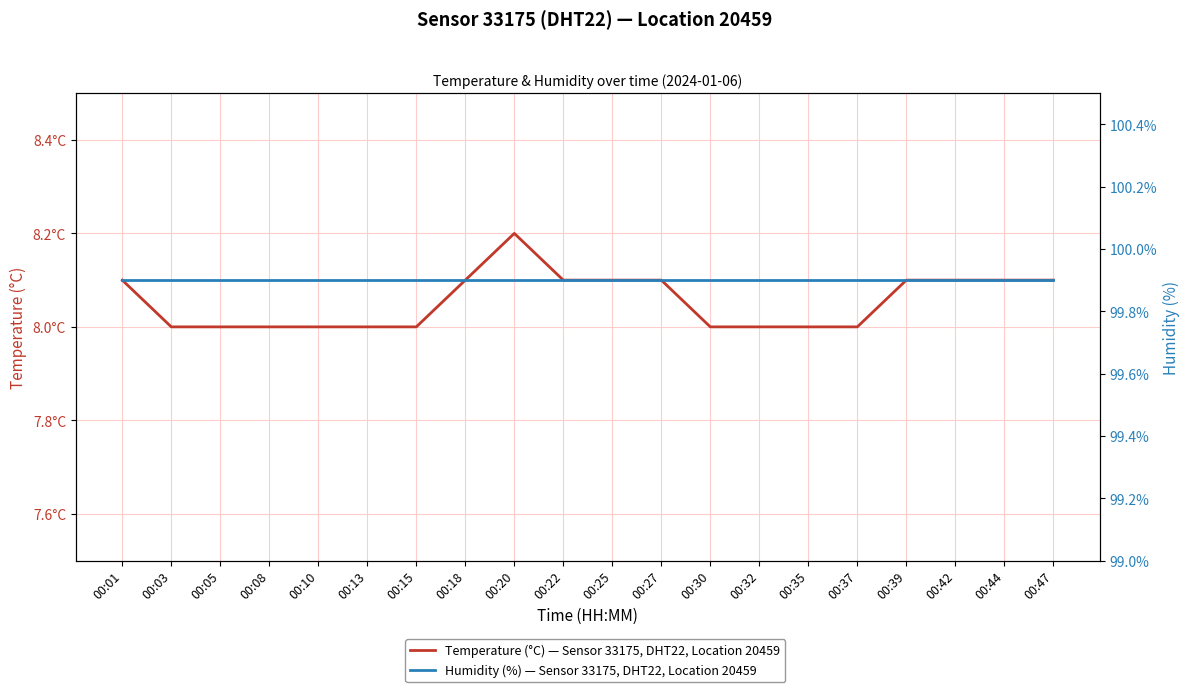

At which label does Humidity (%) — Sensor 33175, DHT22, Location 20459 reach its minimum?

00:01